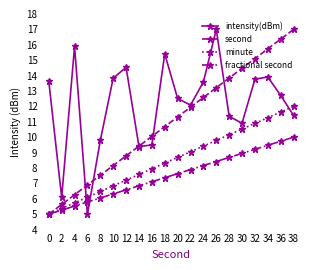

What is the highest value of the second series?

17.0